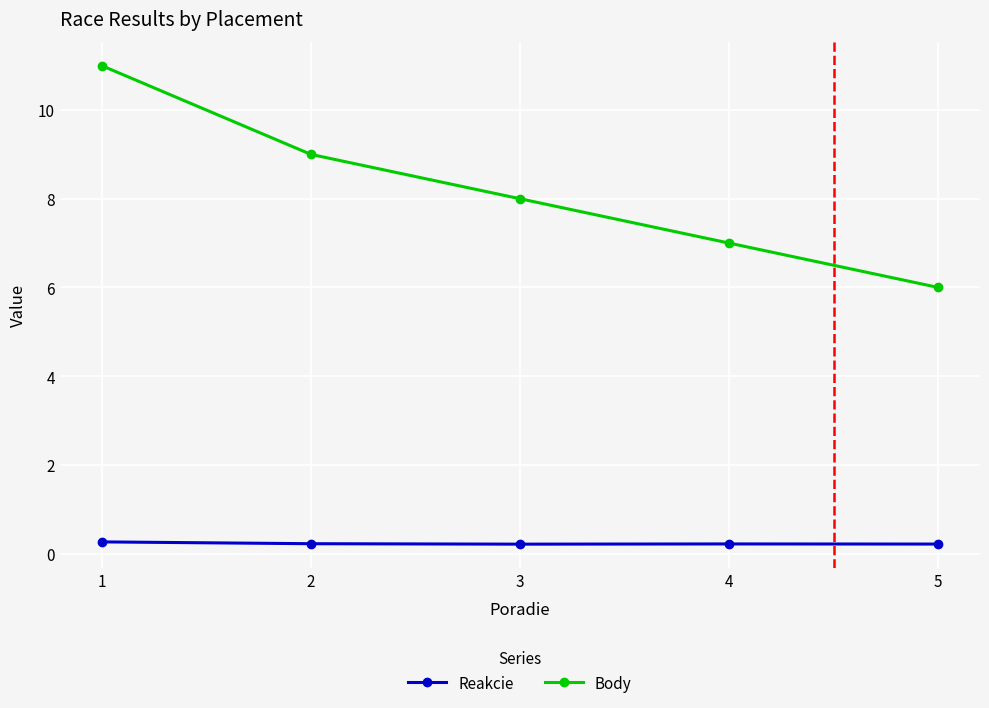

Rank the categories by Body value from lowest to highest.

5, 4, 3, 2, 1